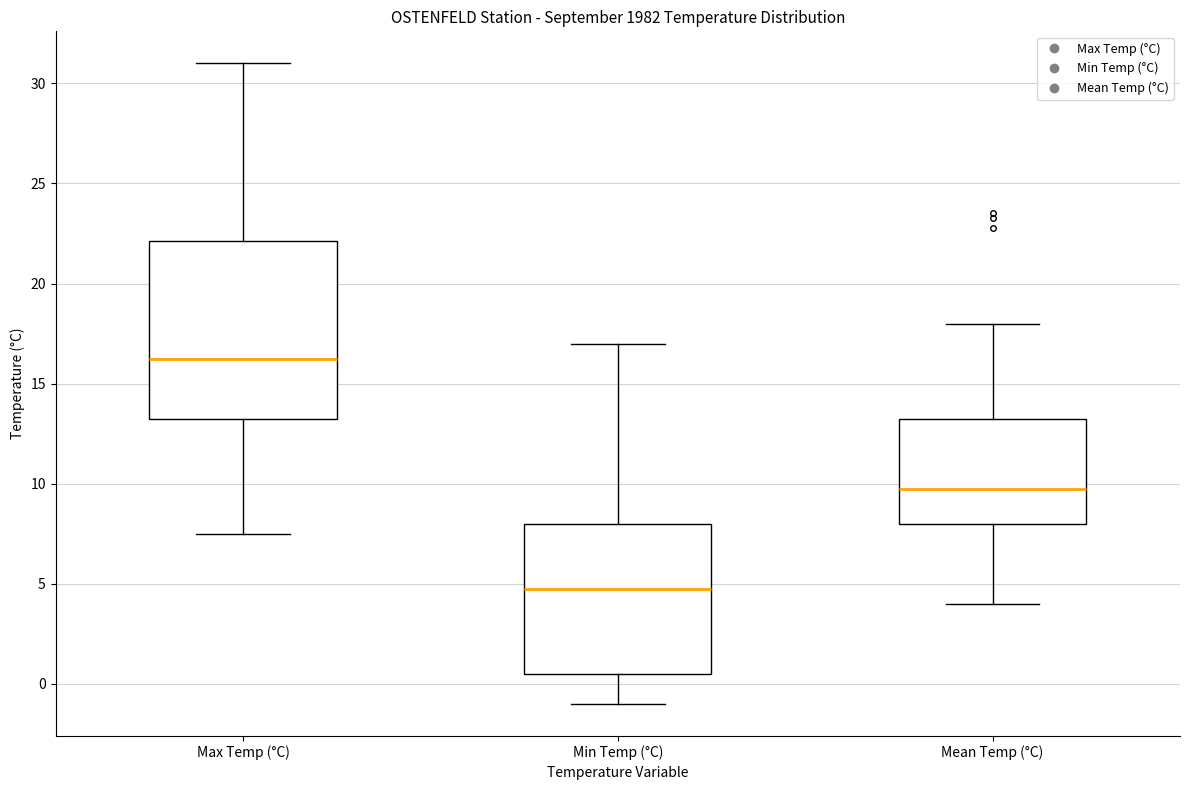

Reading left to right, transcribe this box plot: for each box, give where its median line is, the range the box spans, and where its two whiskers end, as read against the y-axis. The values are not printed on the chart, so give them approximately, as read against the axis.

Max Temp (°C): median 16.5, box 13.5 to 22.0, whiskers 7.5 to 31.0
Min Temp (°C): median 5.0, box 0.5 to 8.0, whiskers -1.0 to 17.0
Mean Temp (°C): median 10.0, box 8.0 to 13.5, whiskers 4.0 to 18.0